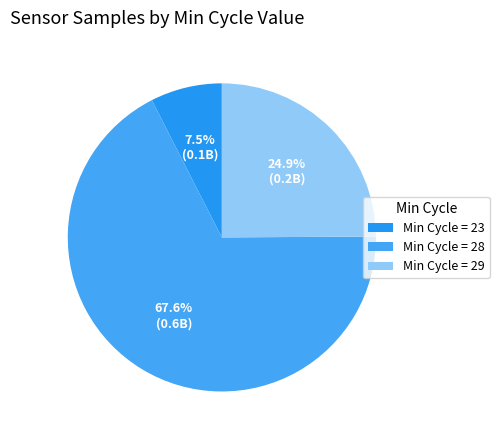

Which category has the smallest portion of the pie?

Min Cycle = 23